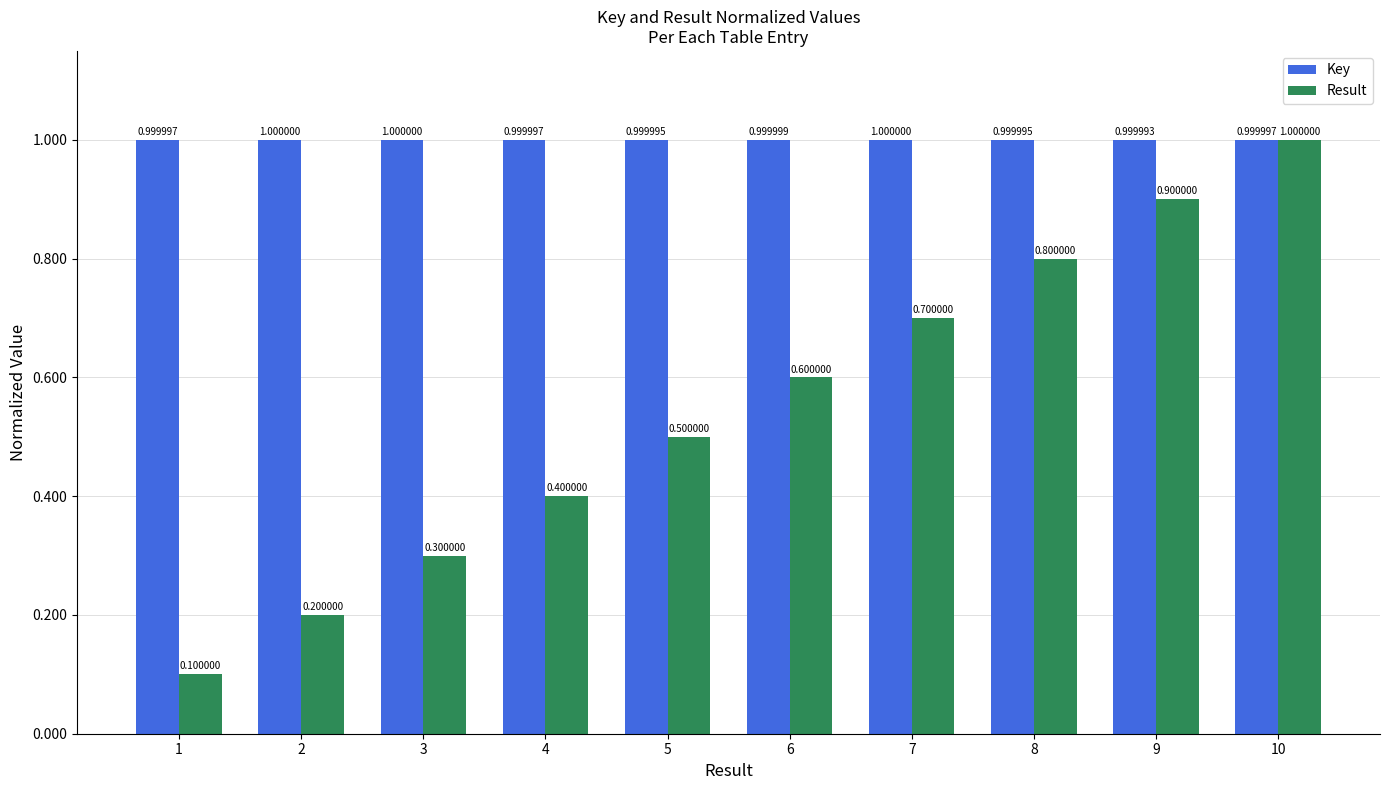

Which category has the lowest value across all series?

1